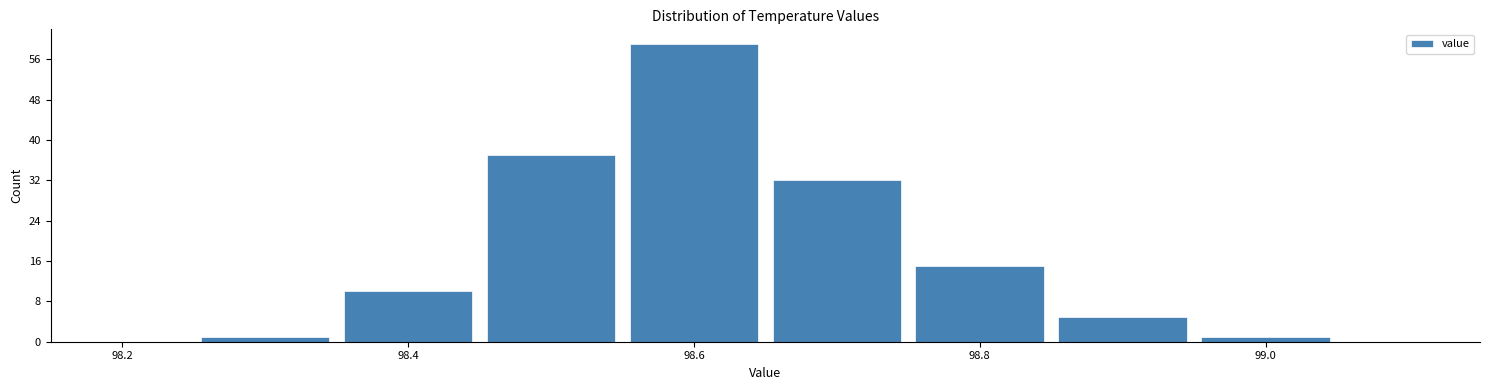

Reading left to right, list every bar in this chart as the range it spans on the x-axis followed by its height. Neither the bar edges nor the heights are printed on the chart, so give them approximately, as read against the axes.

98.25 to 98.35: 1
98.35 to 98.45: 10
98.45 to 98.55: 37
98.55 to 98.65: 59
98.65 to 98.75: 32
98.75 to 98.85: 15
98.85 to 98.95: 5
98.95 to 99.05: 1
99.05 to 99.15: 0